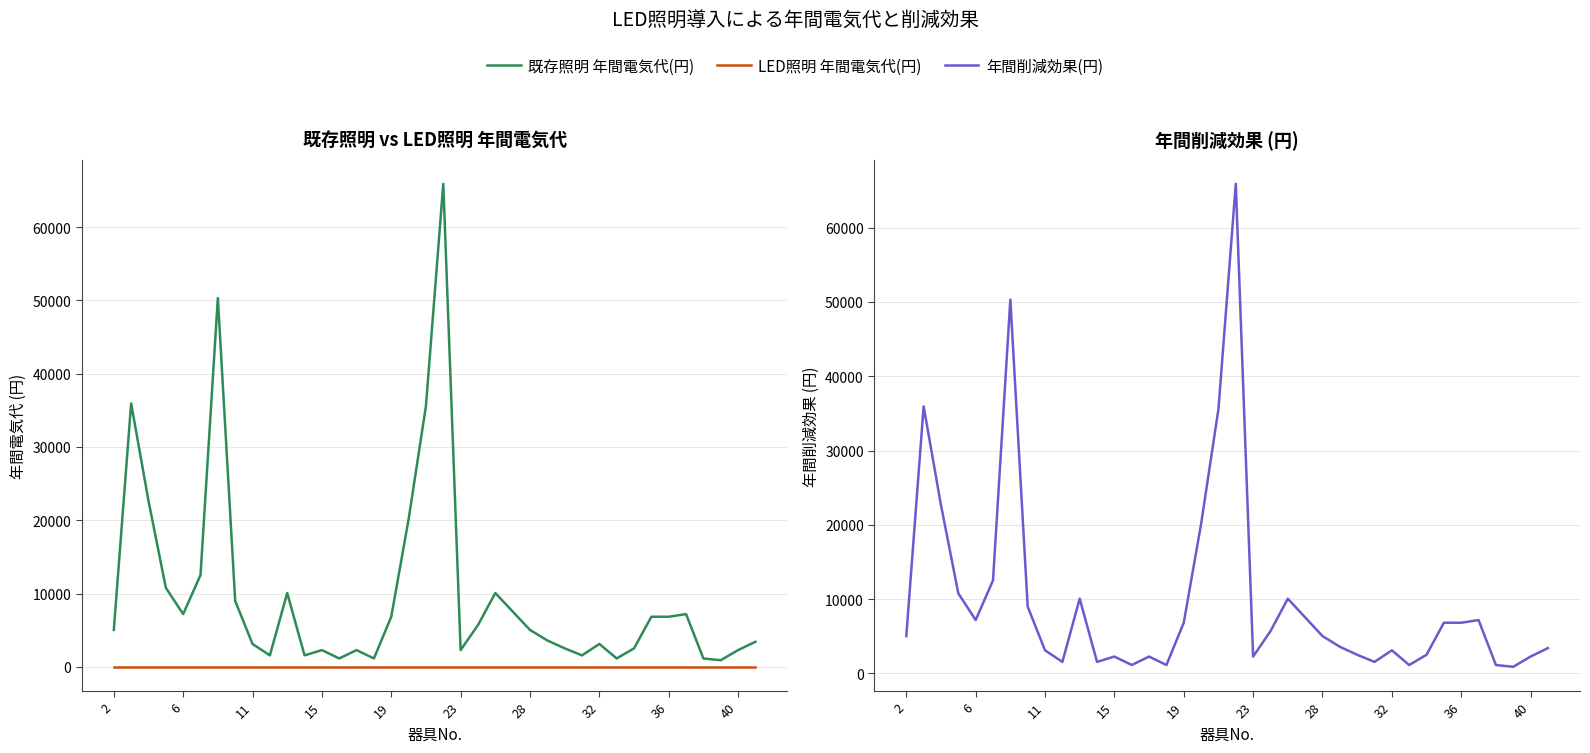

True or false: LED照明 年間電気代(円) and 既存照明 年間電気代(円) cross at least once.

False